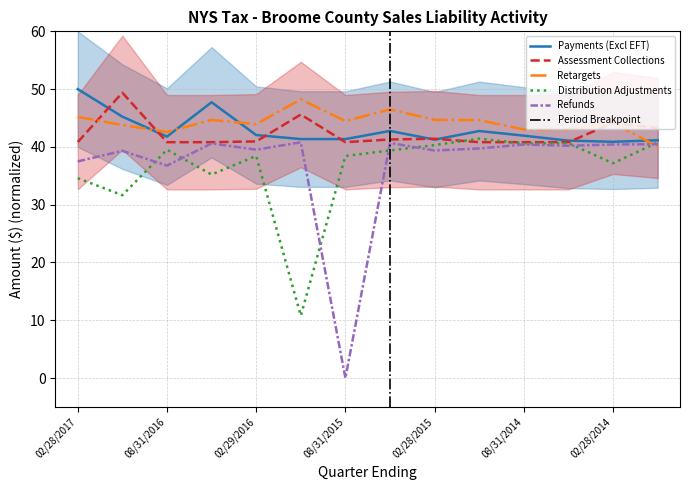

At which category does Distribution Adjustments reach its first local peak?

08/31/2016